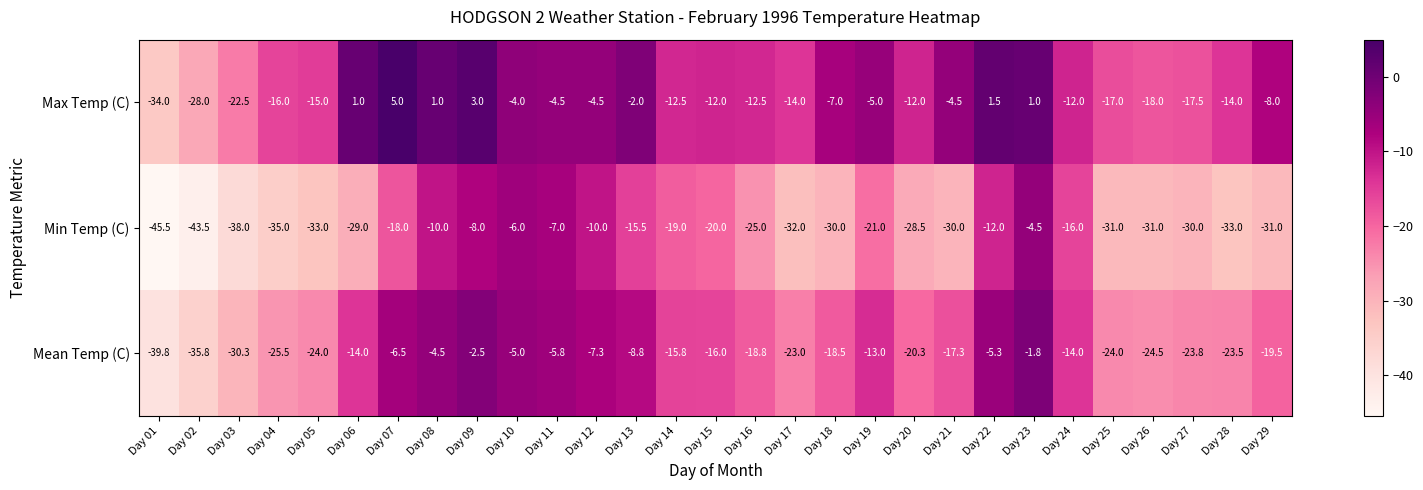

Which series has the largest total across all categories?

Max Temp (C)